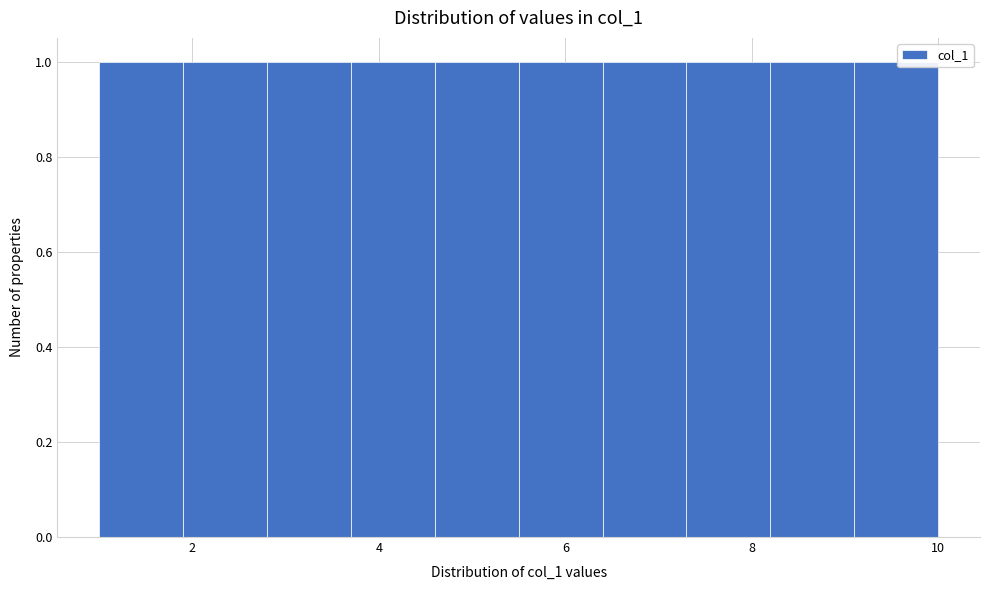

How tall is the bar that spans 5.5 to 6.4 on the x-axis? Neither the bar edges nor the heights are printed on the chart, so give them approximately, as read against the axes.

1